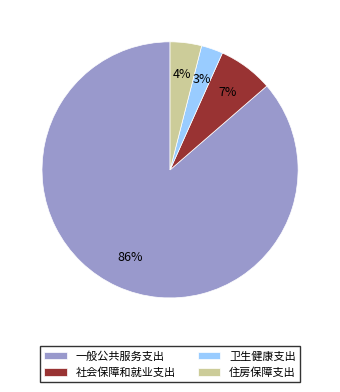

To the nearest percent, what percentage of the pie is 社会保障和就业支出?

7%